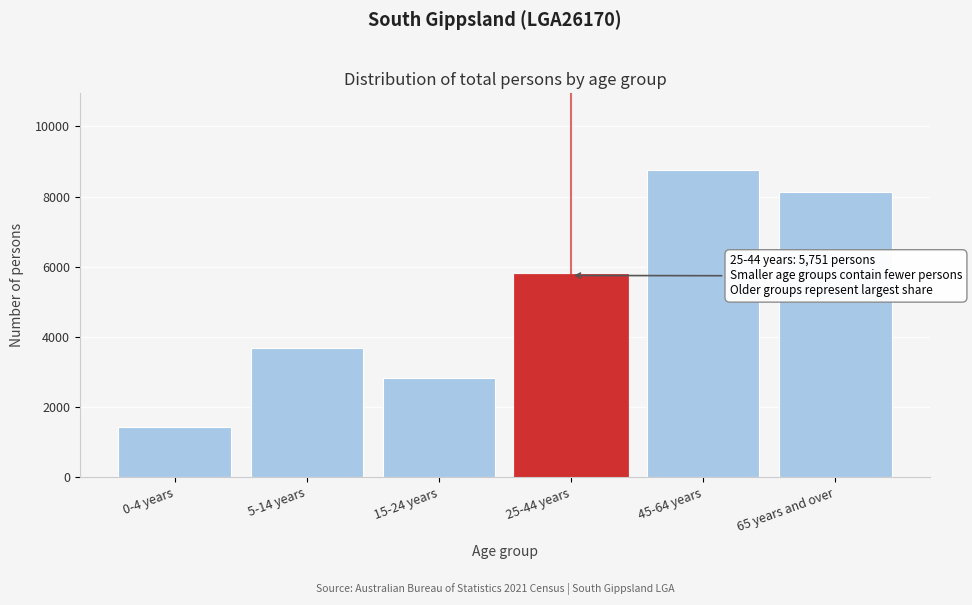

Reading left to right, transcribe all the data shown in this chart.

1437	3697	2815	5751	8755	8123